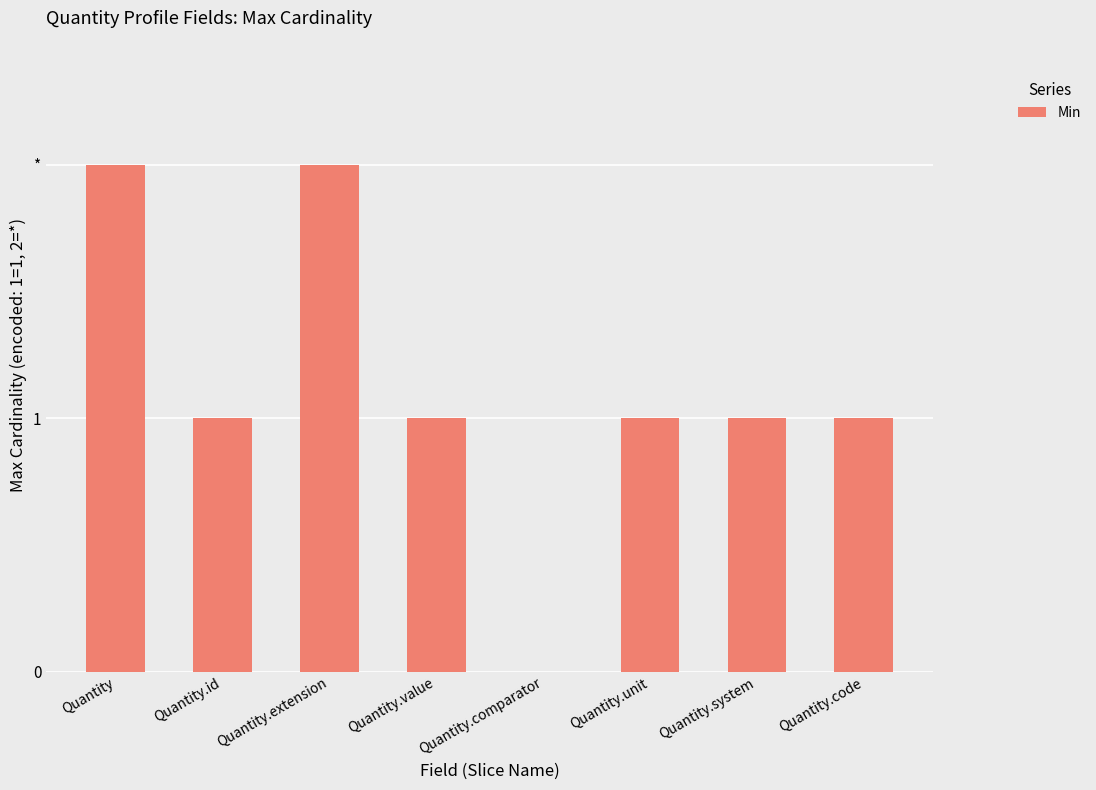

What is the ratio of the value at Quantity.code to the value at Quantity.extension?

0.5